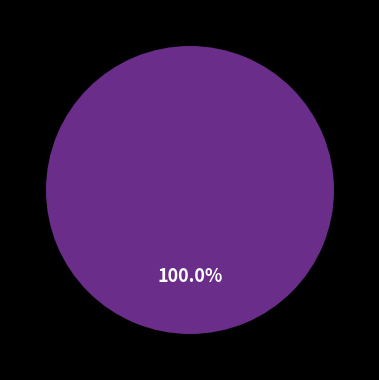

Is there any slice that represents more than half of the pie?

Yes